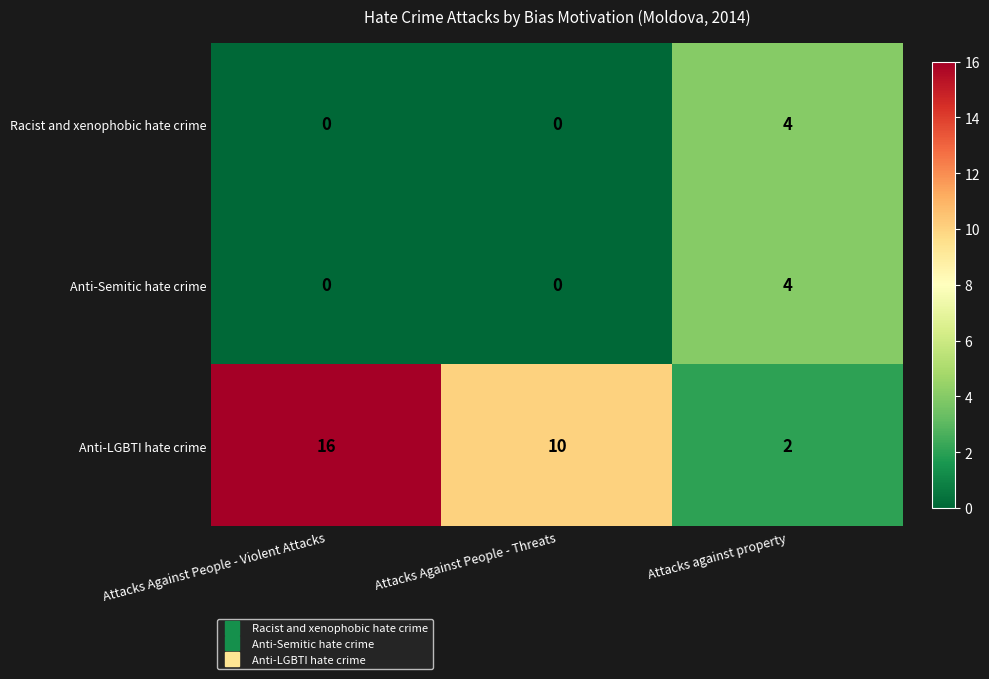

At which category is the sum across all series the highest?

Attacks Against People - Violent Attacks